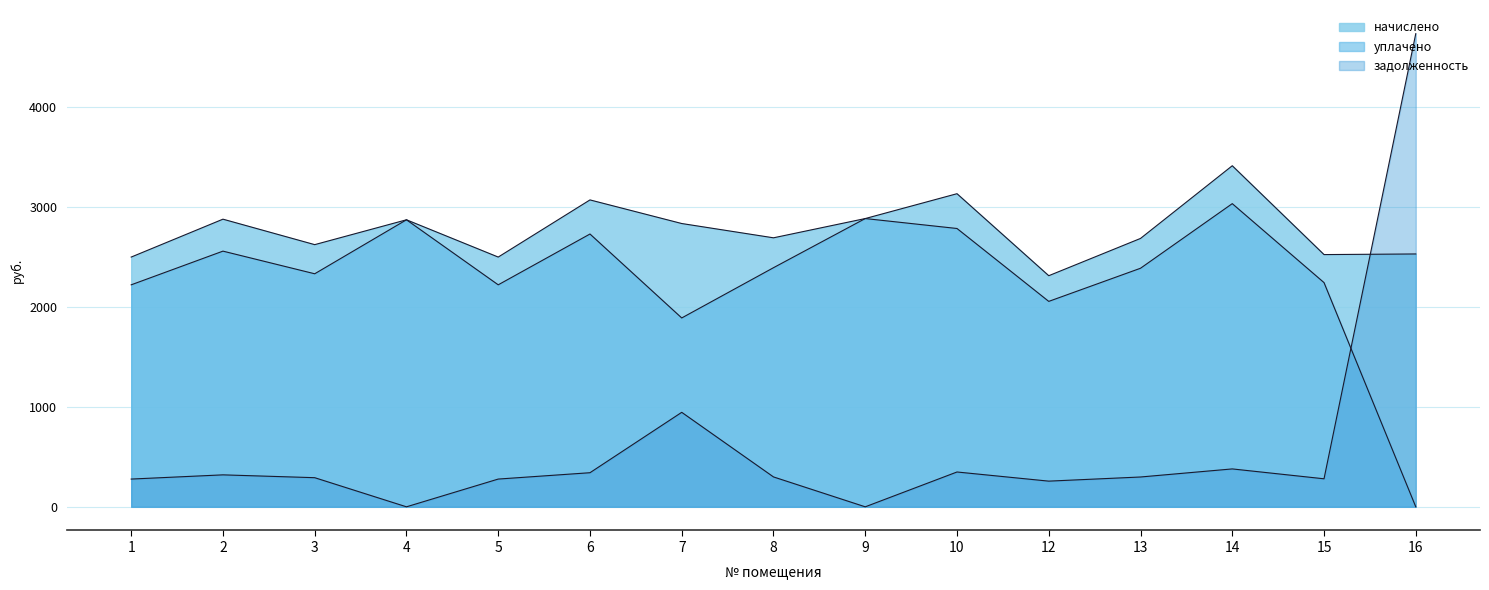

After their last crossing, which series has the higher values: уплачено or задолженность?

задолженность